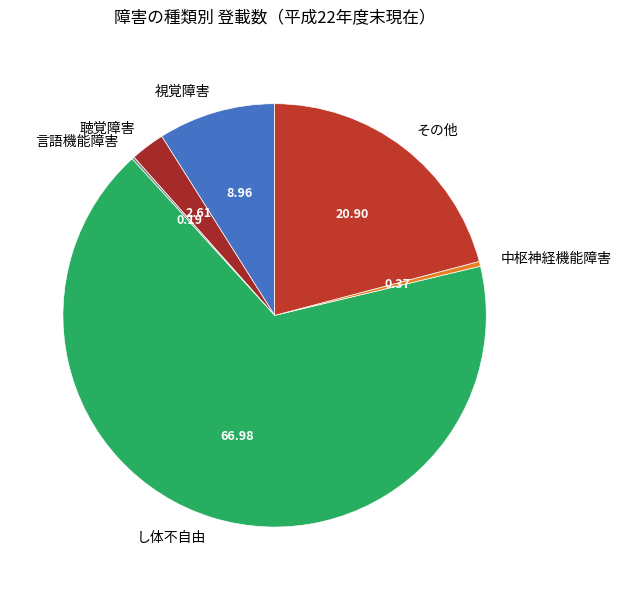

Is it true that 聴覚障害 is 3% of the pie?

True